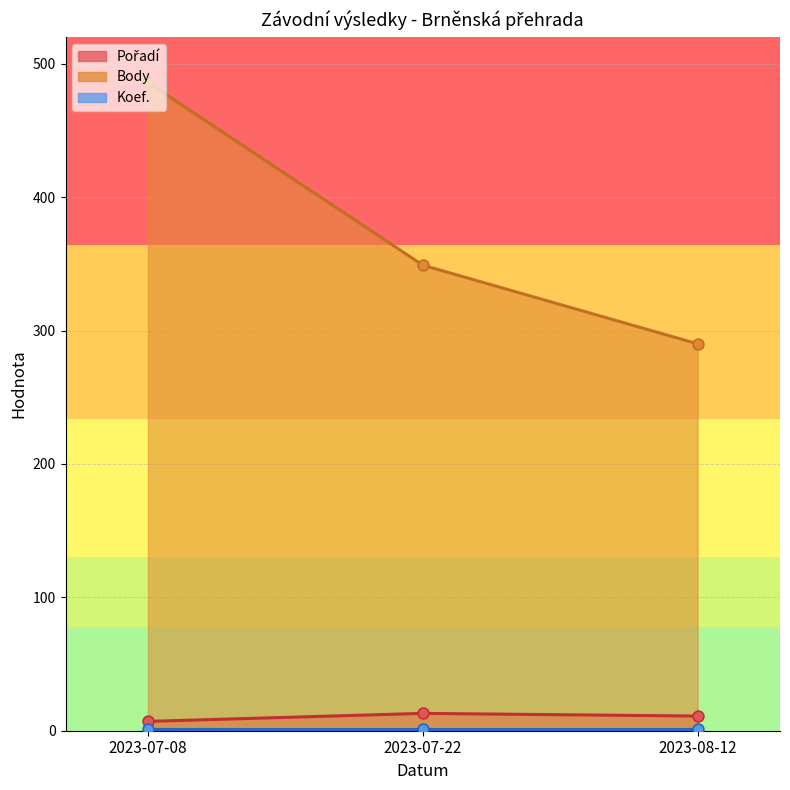

Which series contains the lowest Y value?

Koef.